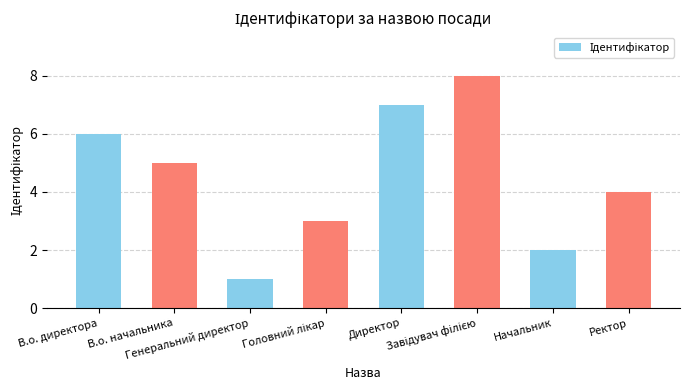

What is the difference between the second highest and minimum values?

6